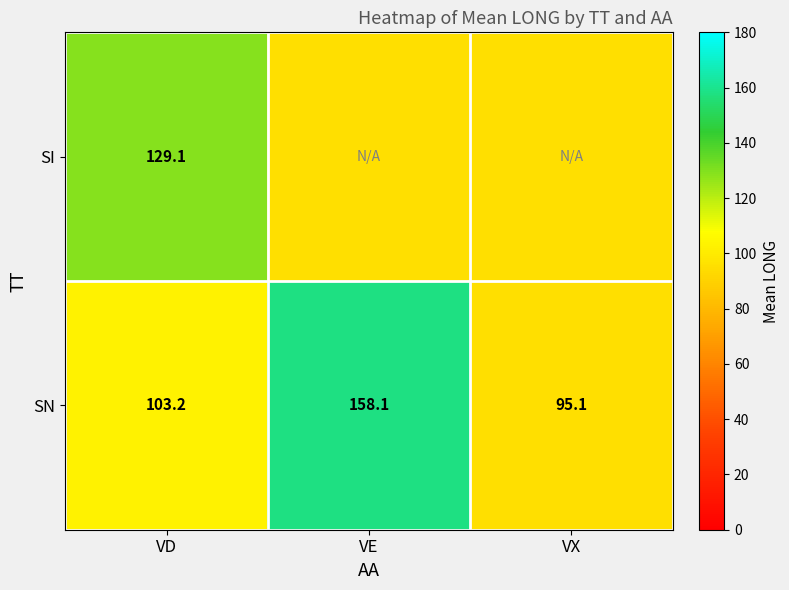

The SN series shows 95.1 at VX. True or false?

True